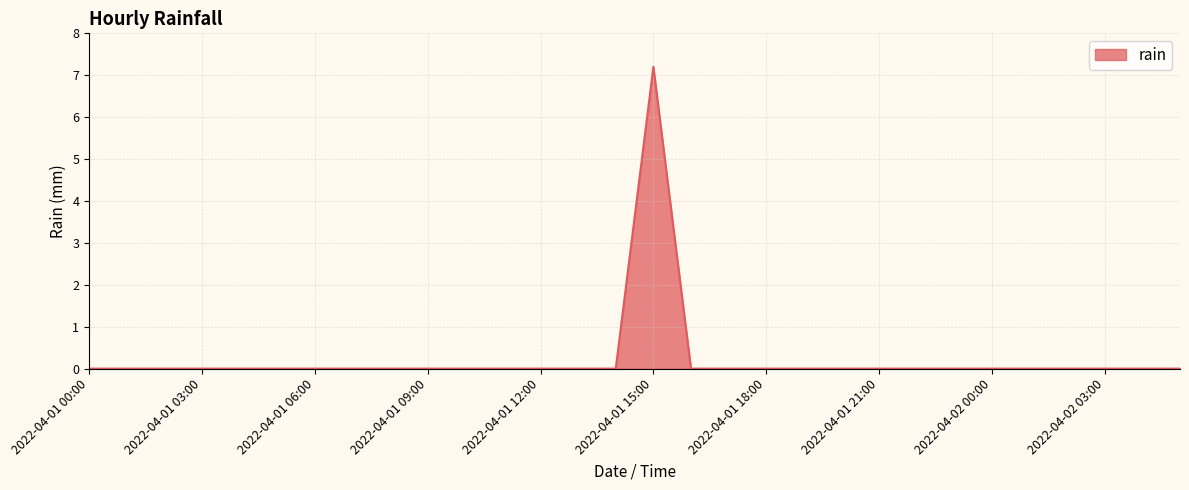

What is the greatest value displayed?

7.2